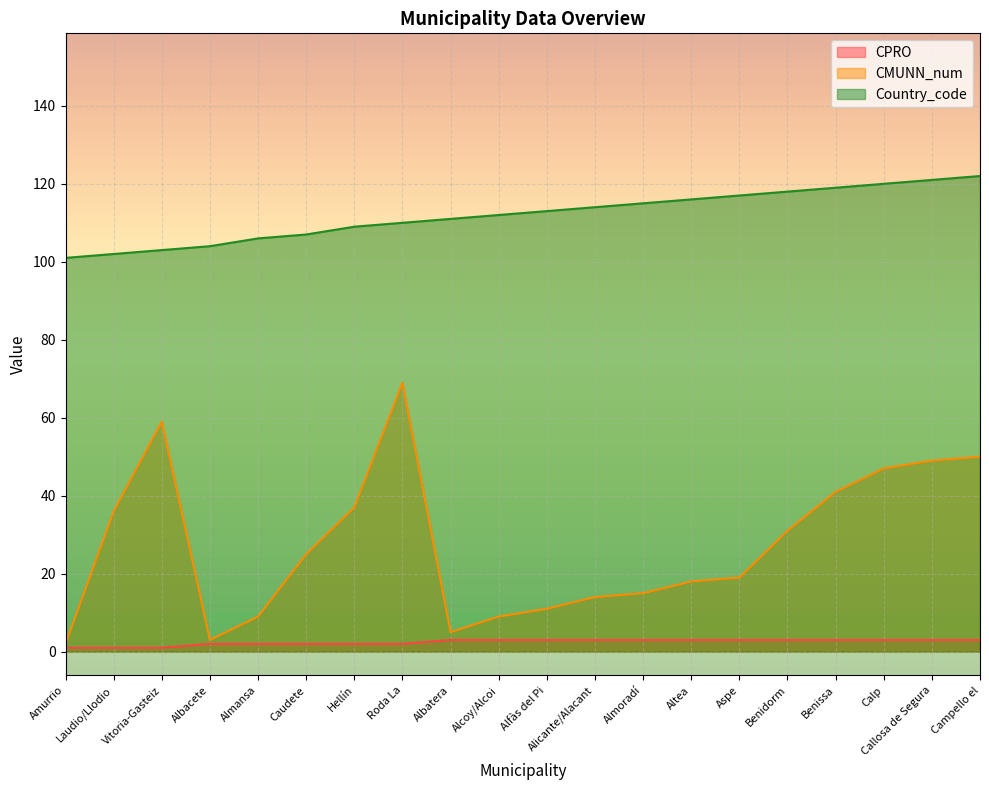

List the series in order of their peak value, highest first.

Country_code, CMUNN_num, CPRO